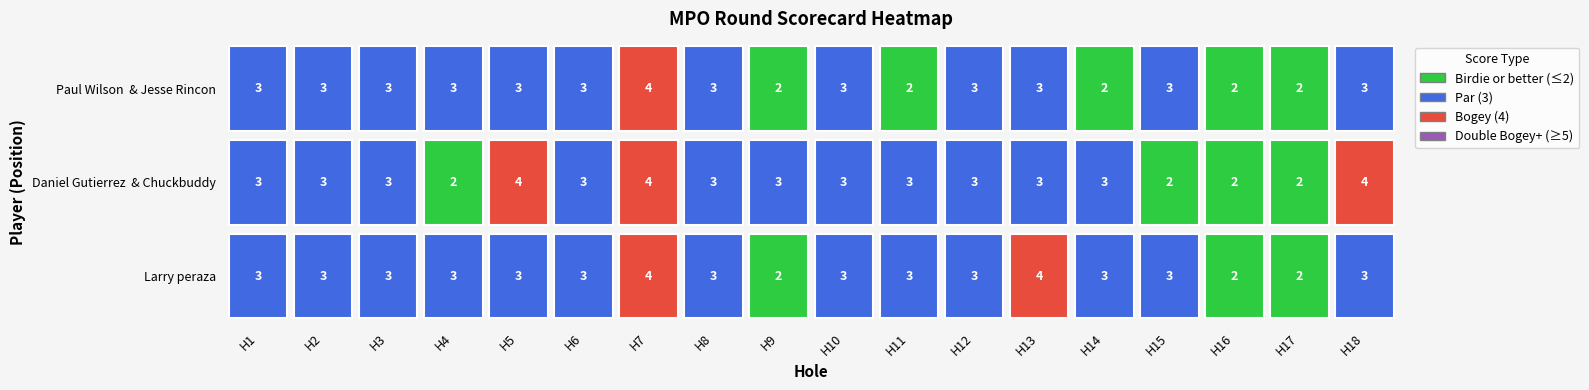

Which series changed the most between hole_4 and hole_8?

Daniel Gutierrez  & Chuckbuddy